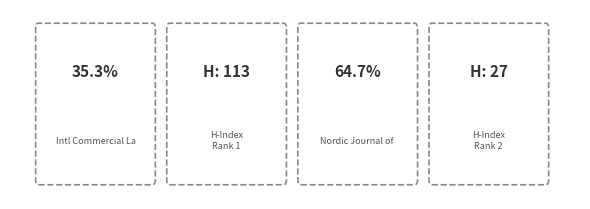

To the nearest percent, what is the difference between the largest and smallest slice percentages?

29%